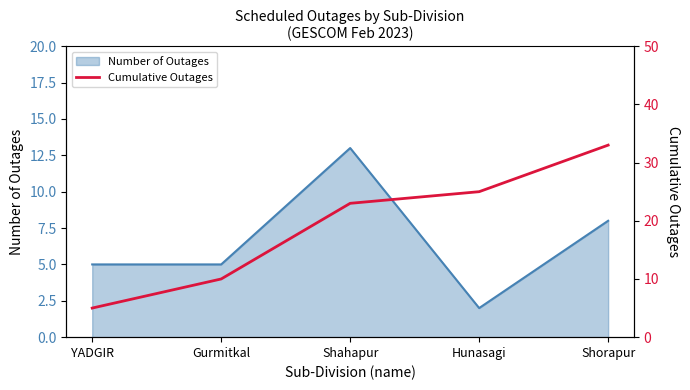

Which category has the lowest value in the Number of Outages series?

Hunasagi